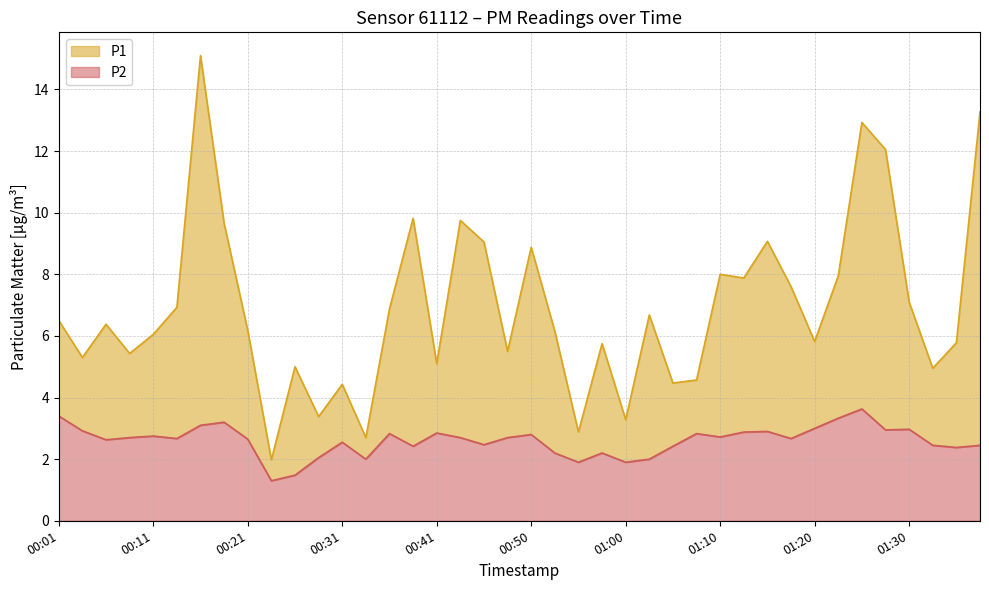

Read the P1 value at 00:06.

6.4